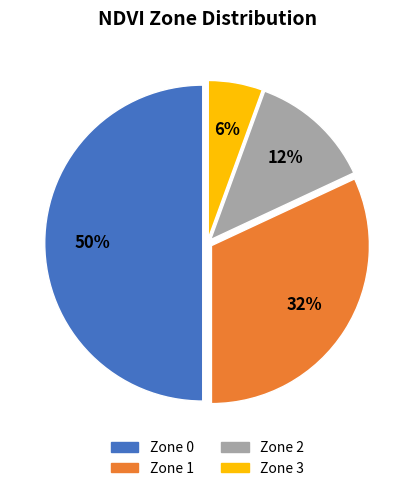

What percentage is the Zone 1 slice, to the nearest percent?

32%